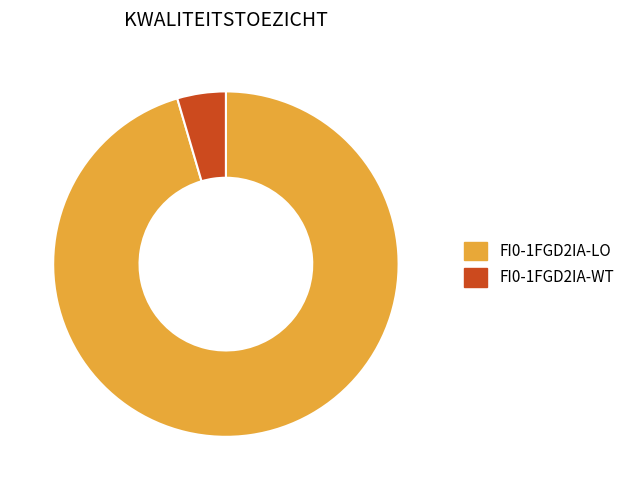

What is the smallest slice in the pie chart?

FI0-1FGD2IA-WT